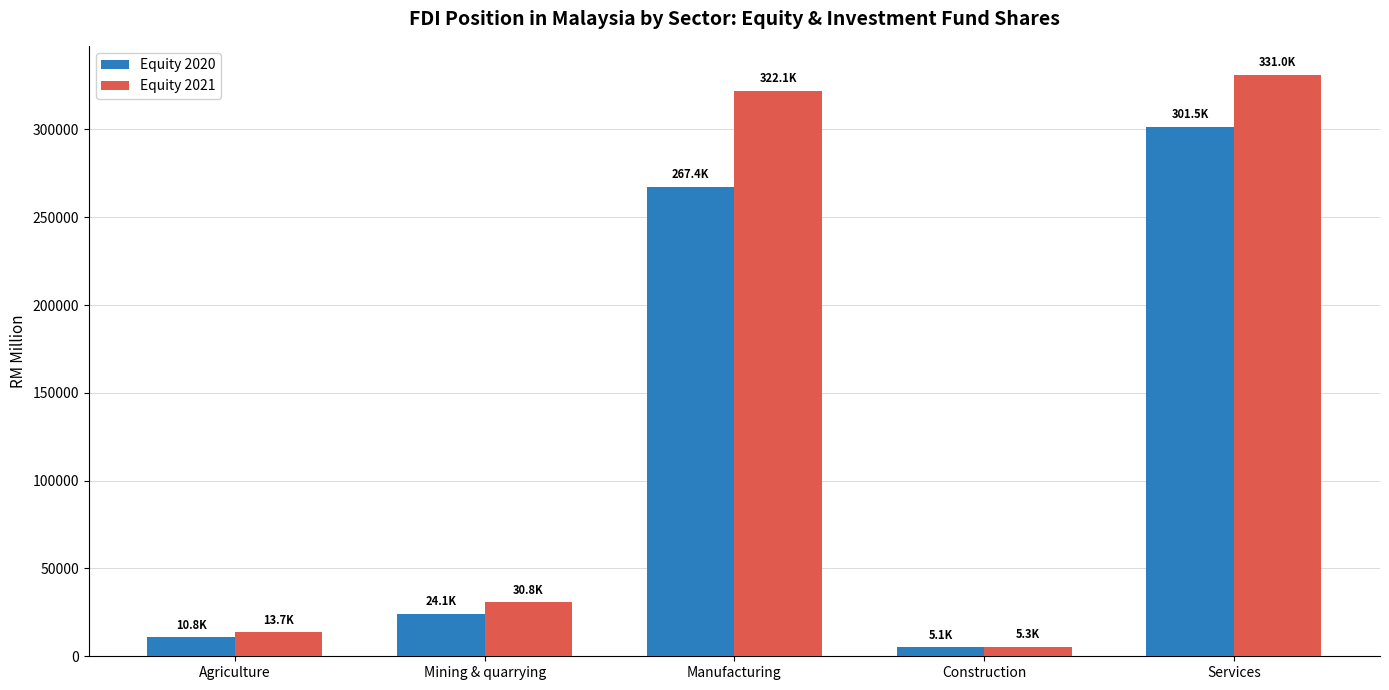

Which series has the largest total across all categories?

Equity 2021